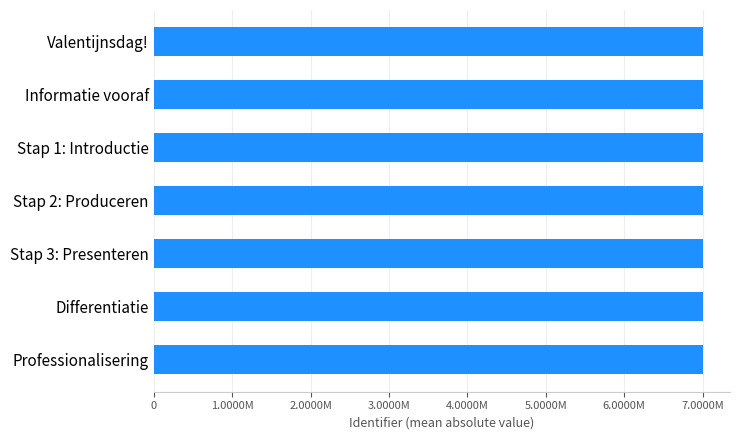

Are the bars horizontal?

Yes